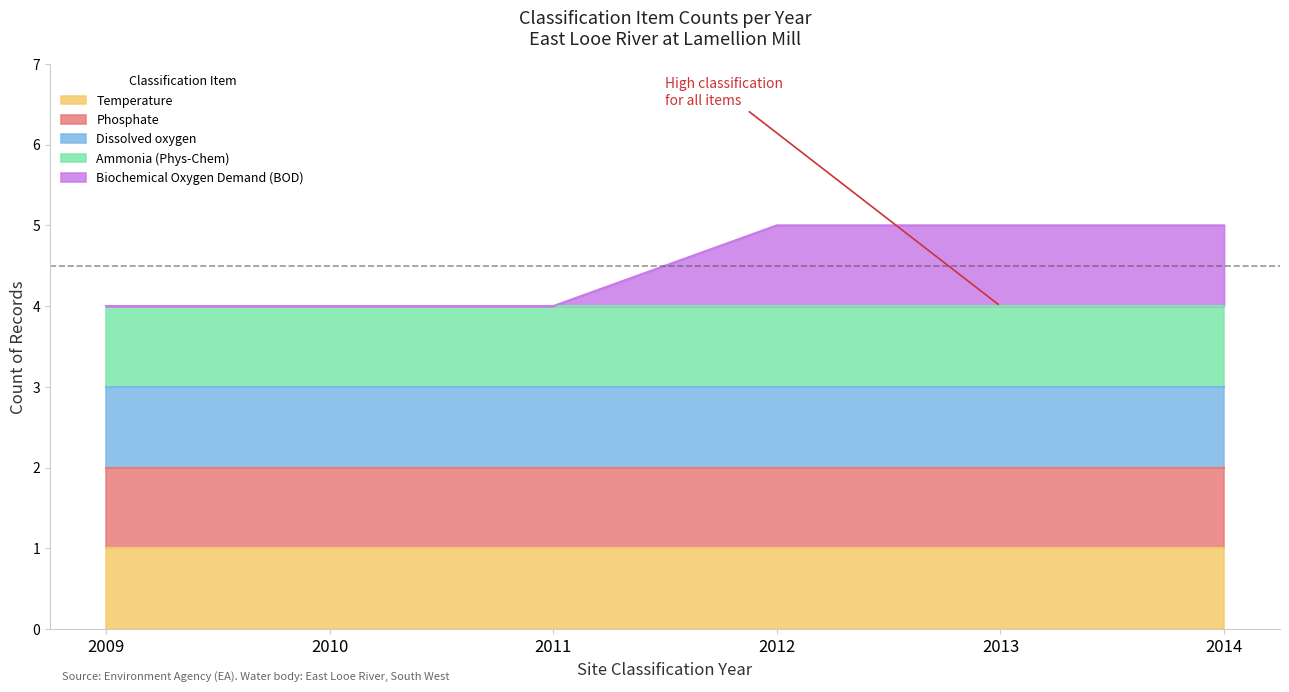

Does the chart display data point markers on the line(s)?

No